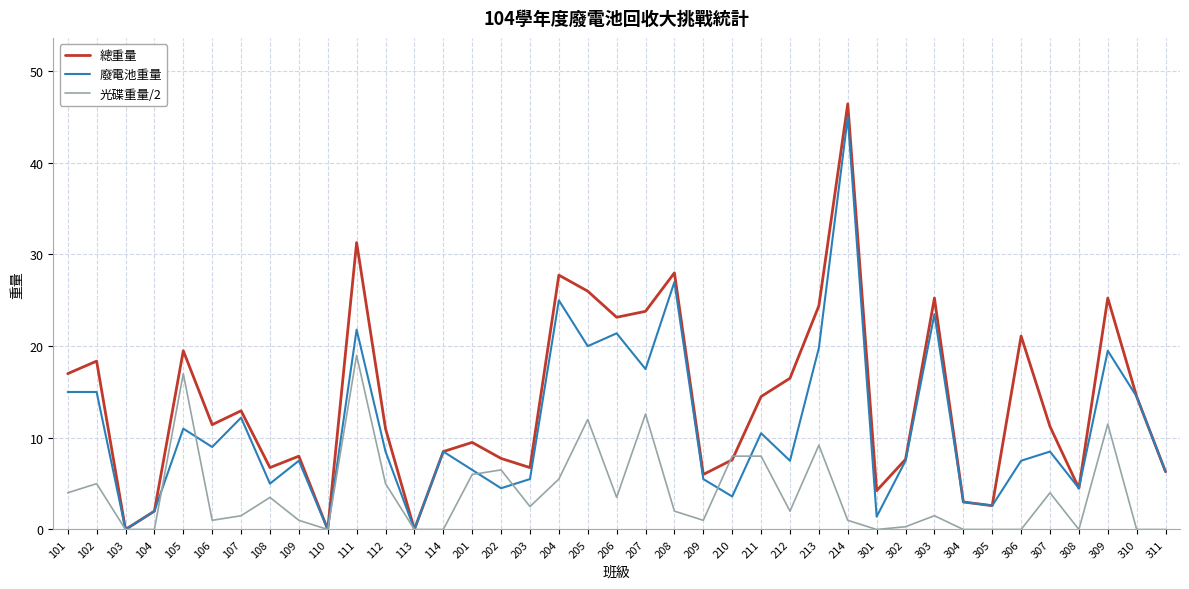

Is this an area chart (filled region under the line)?

No